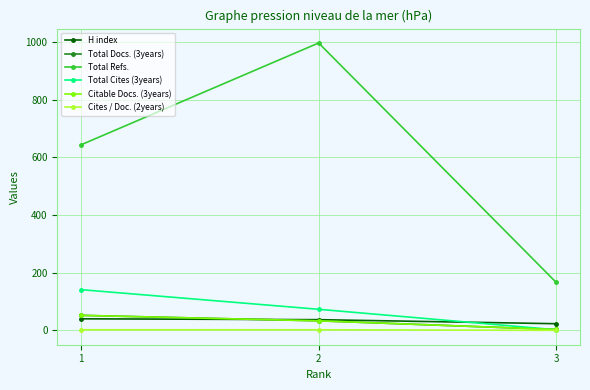

What is the value of the H index point at the 2nd from the left?

37